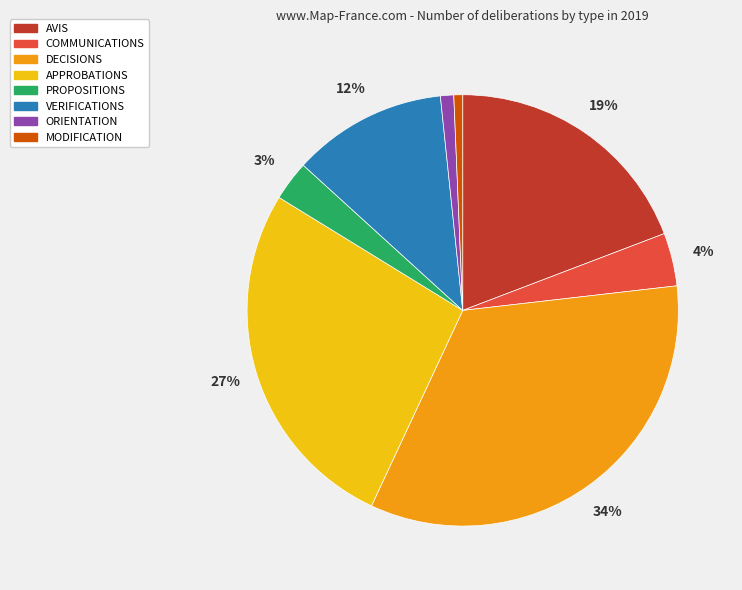

To the nearest percent, what is the average slice percentage?

12%